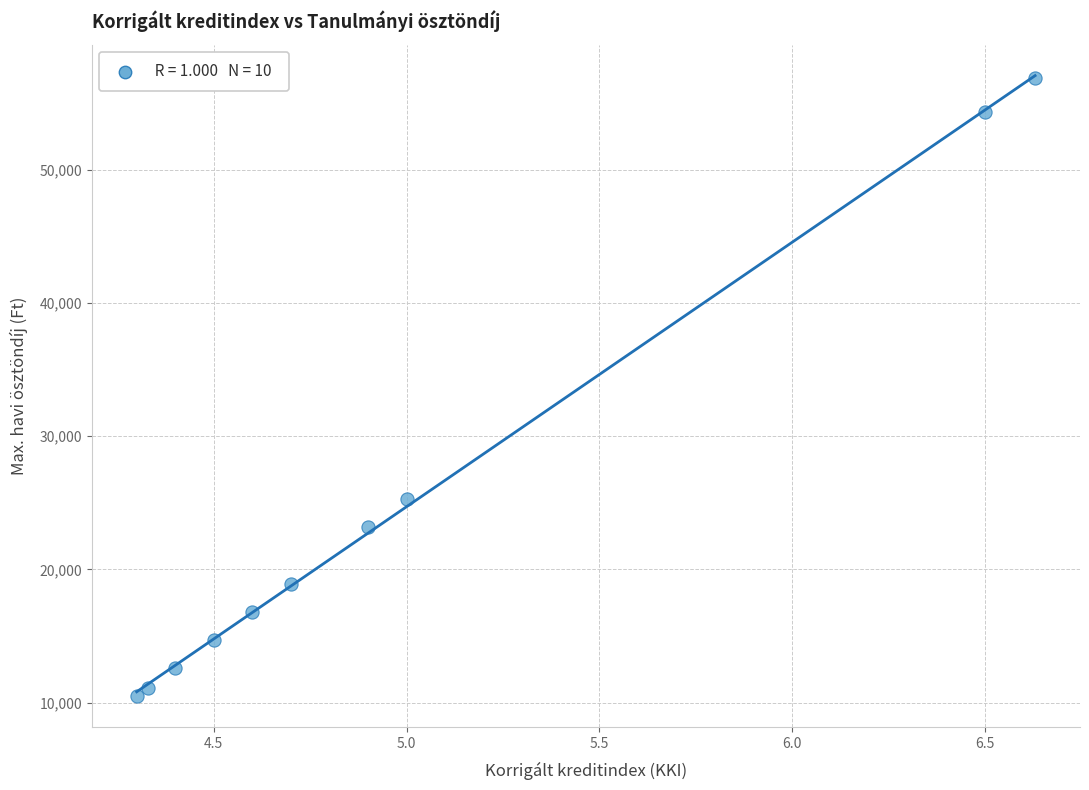

What is the average Y value?

24430